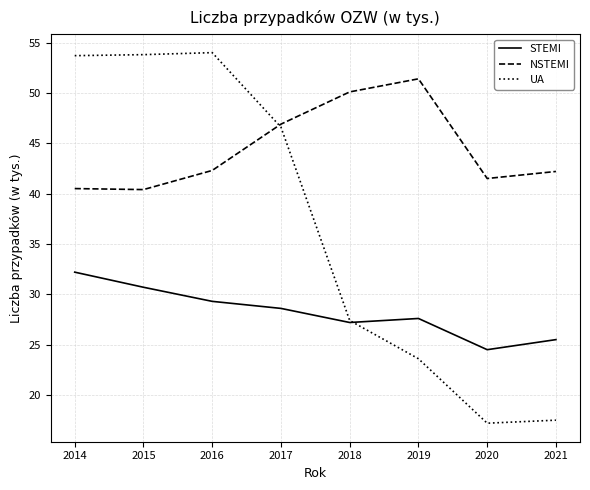

True or false: NSTEMI and STEMI cross at least once.

False